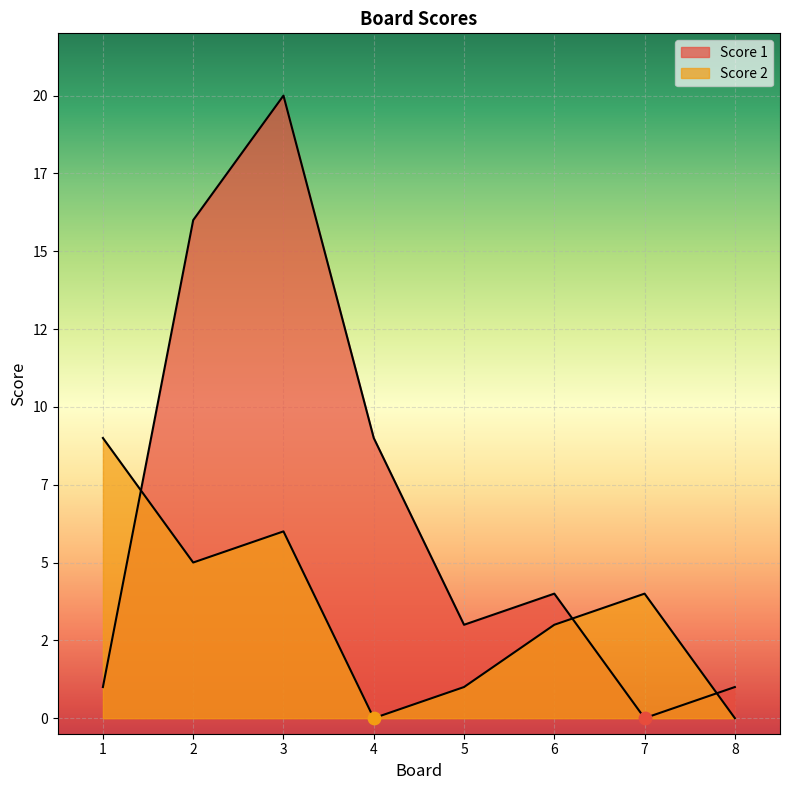

Is the value of Score 2 at 7 greater than the value of Score 1 at 5?

Yes